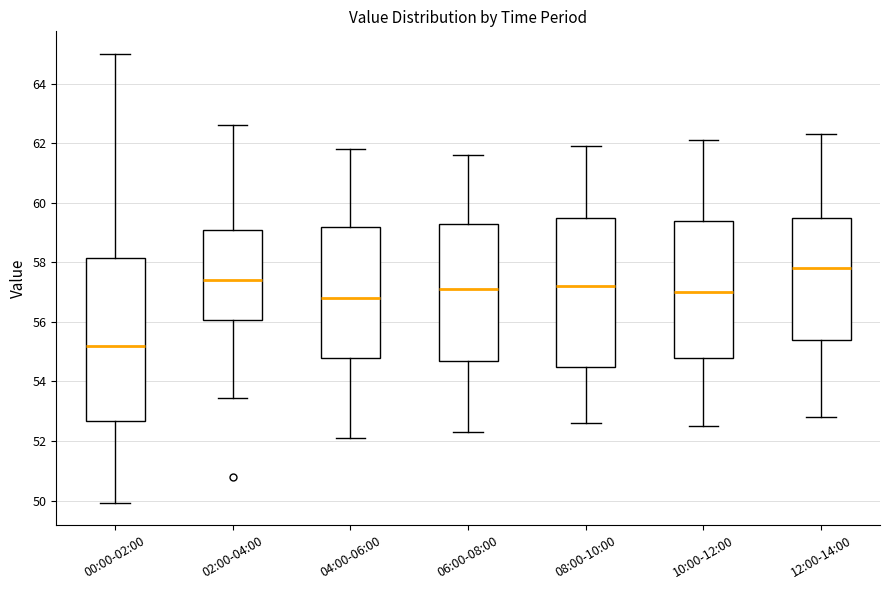

Reading left to right, transcribe this box plot: for each box, give where its median line is, the range the box spans, and where its two whiskers end, as read against the y-axis. The values are not printed on the chart, so give them approximately, as read against the axis.

00:00-02:00: median 55.2, box 52.6 to 58.2, whiskers 50.0 to 65.0
02:00-04:00: median 57.4, box 56.0 to 59.2, whiskers 53.4 to 62.6
04:00-06:00: median 56.8, box 54.8 to 59.2, whiskers 52.2 to 61.8
06:00-08:00: median 57.2, box 54.8 to 59.4, whiskers 52.4 to 61.6
08:00-10:00: median 57.2, box 54.6 to 59.6, whiskers 52.6 to 62.0
10:00-12:00: median 57.0, box 54.8 to 59.4, whiskers 52.6 to 62.2
12:00-14:00: median 57.8, box 55.4 to 59.6, whiskers 52.8 to 62.4